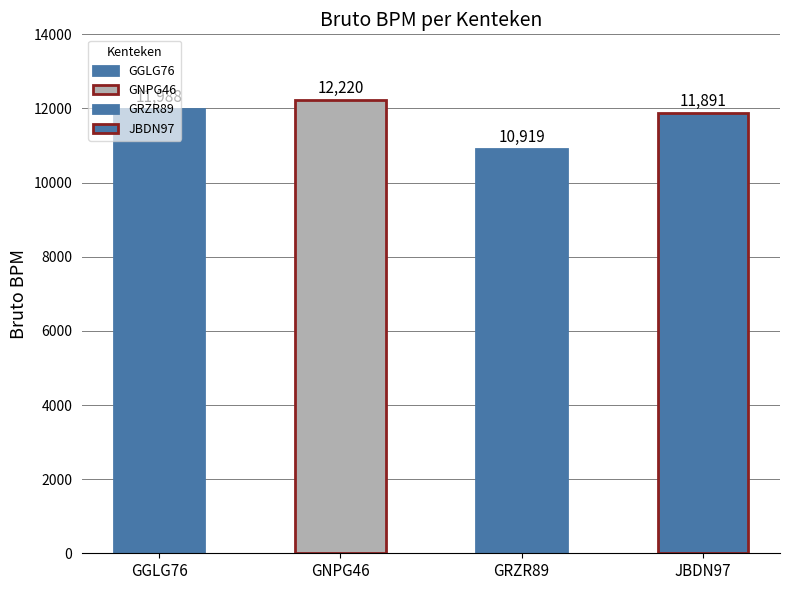

Where is the data nearest to the value 11569?

JBDN97